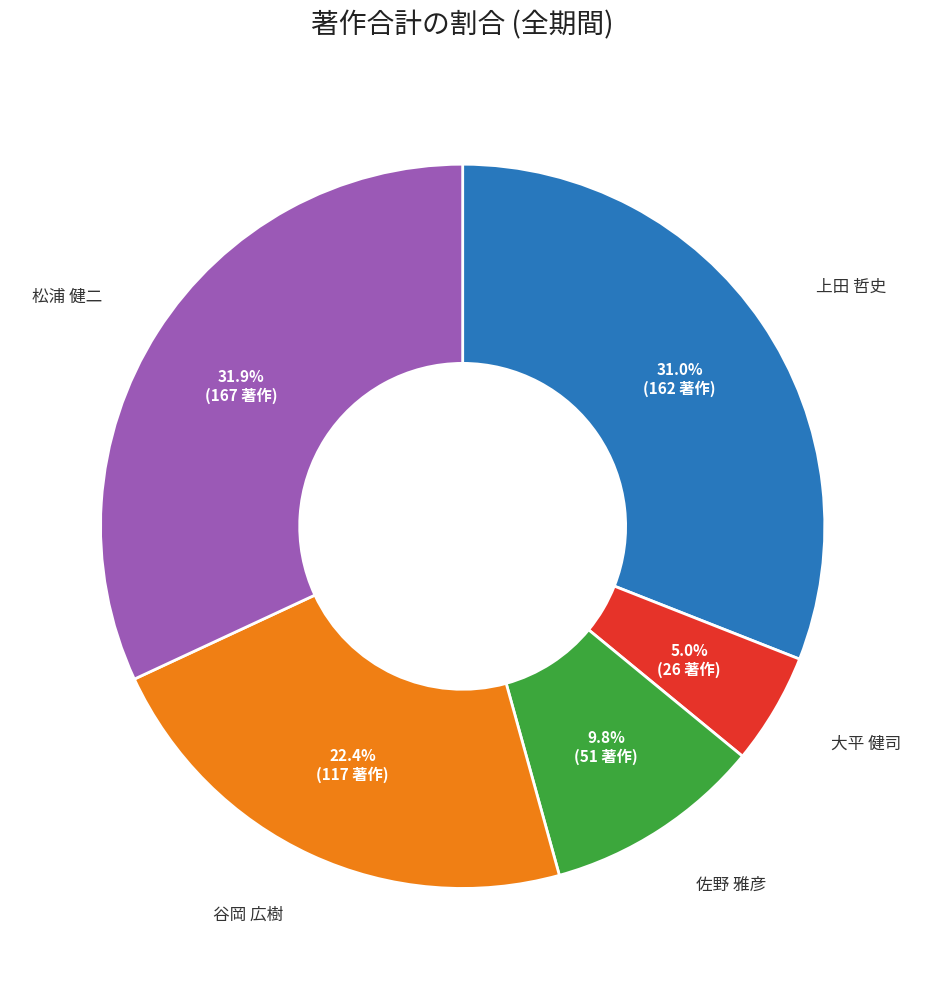

Rank the categories by value from highest to lowest.

松浦 健二, 上田 哲史, 谷岡 広樹, 佐野 雅彦, 大平 健司